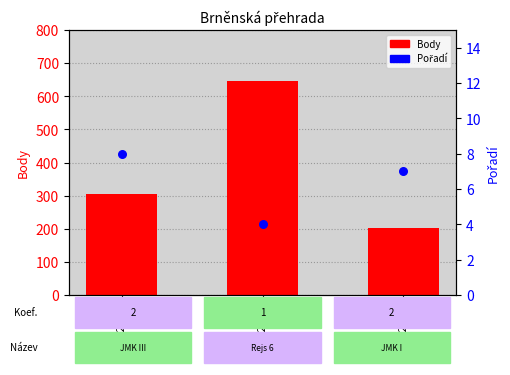

Is the value of Pořadí at 242125 greater than the value of Body at 242102?

No